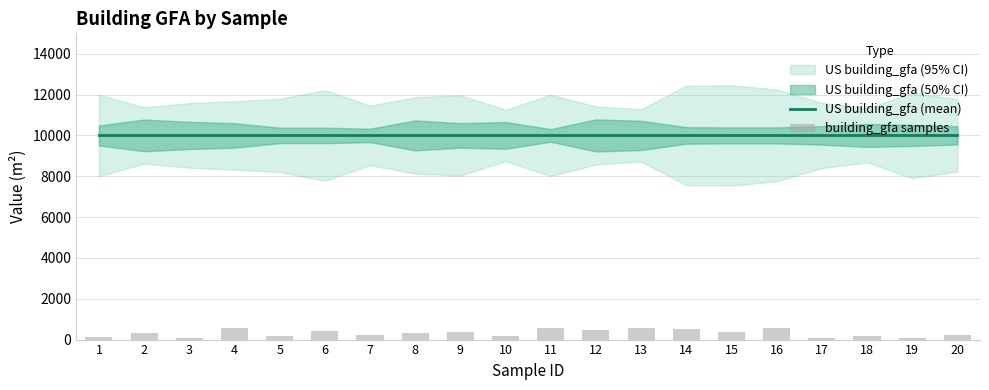

Which series has the largest total across all categories?

US building_gfa (mean)